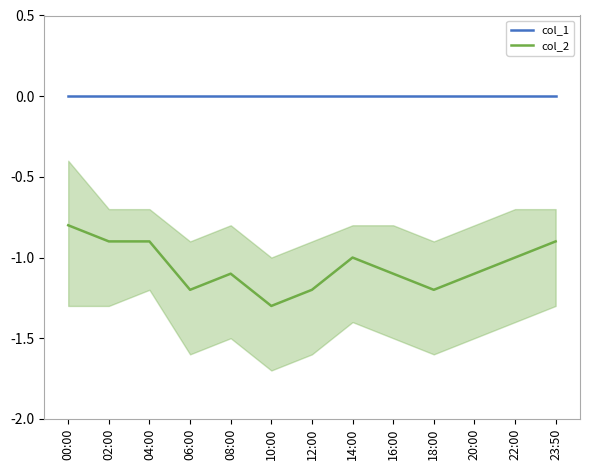

Which series has the widest spread of values?

col_2